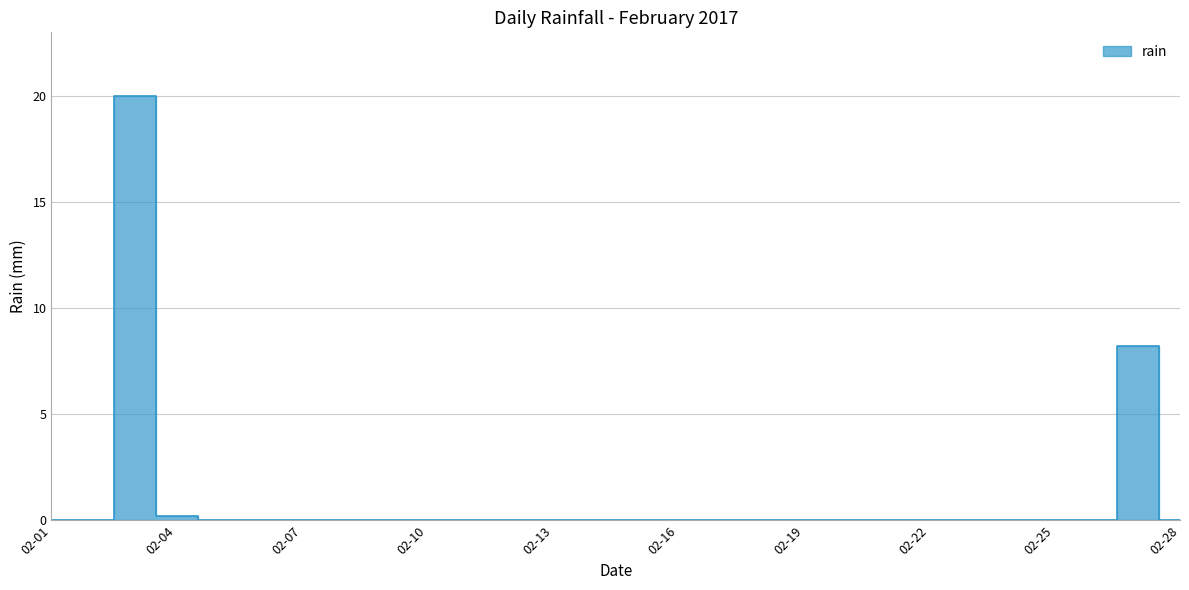

What is the greatest value displayed?

20.0